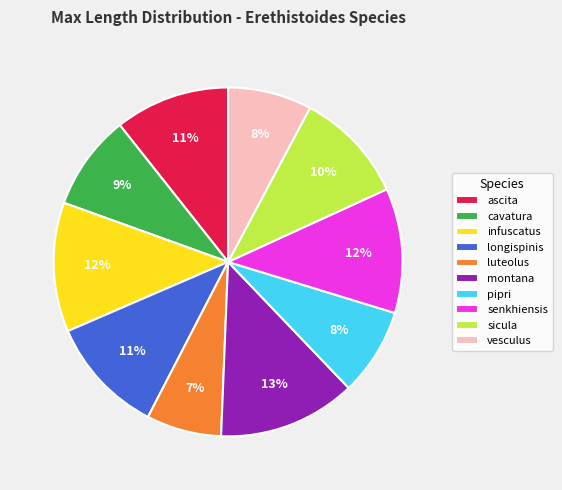

Which slice is the largest?

montana